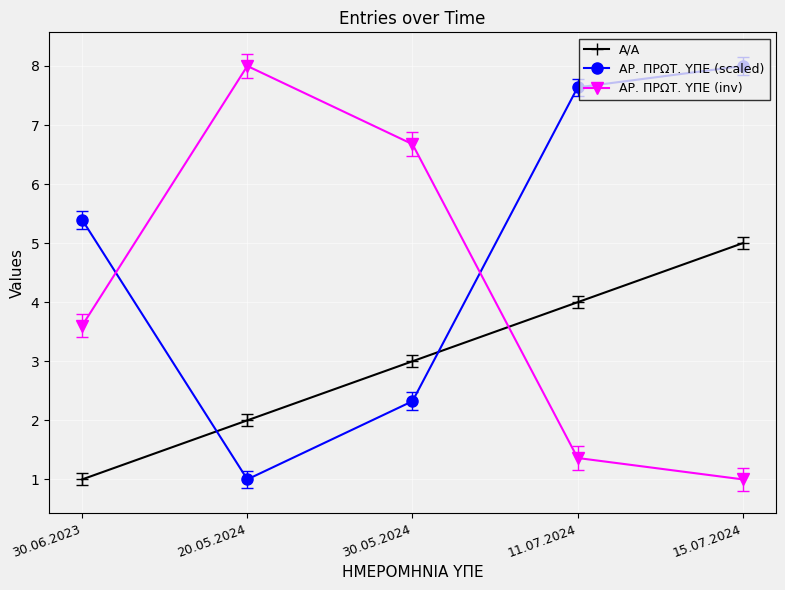

Does the chart have visible grid lines?

Yes